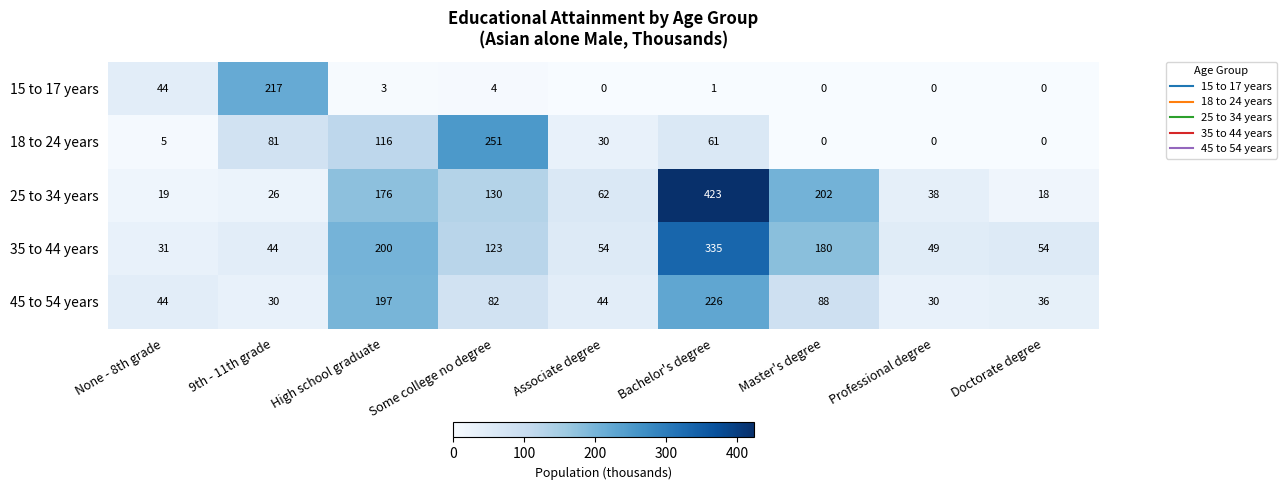

Which category has the highest value in the 45 to 54 years series?

Bachelor's degree